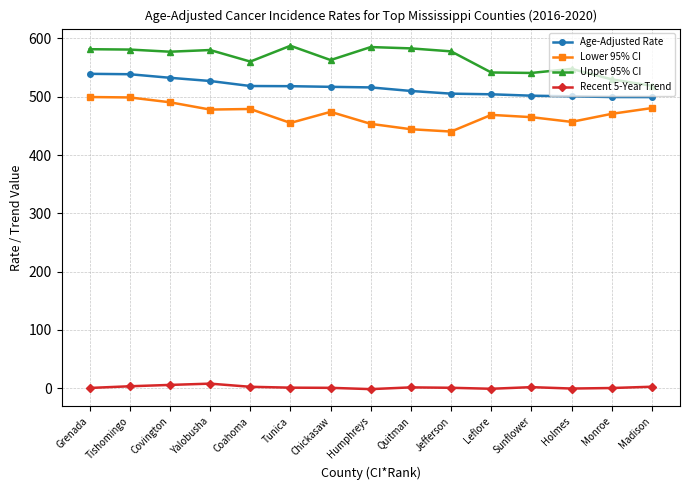

True or false: Upper 95% CI and Age-Adjusted Rate intersect in this chart.

False